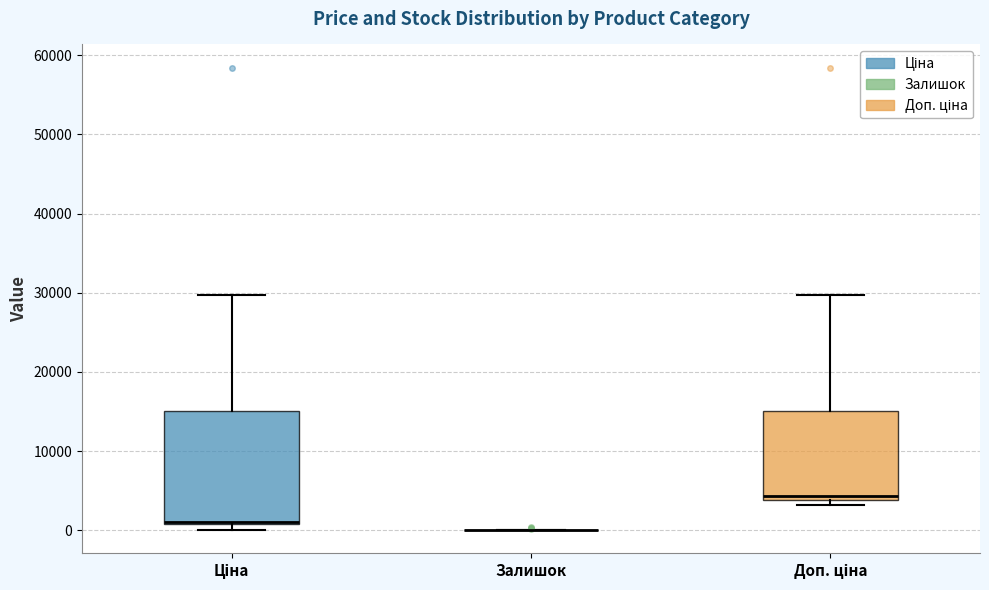

Where is the lower edge of the box for Ціна on the y-axis? The values are not printed on the chart, so give them approximately, as read against the axis.

1000